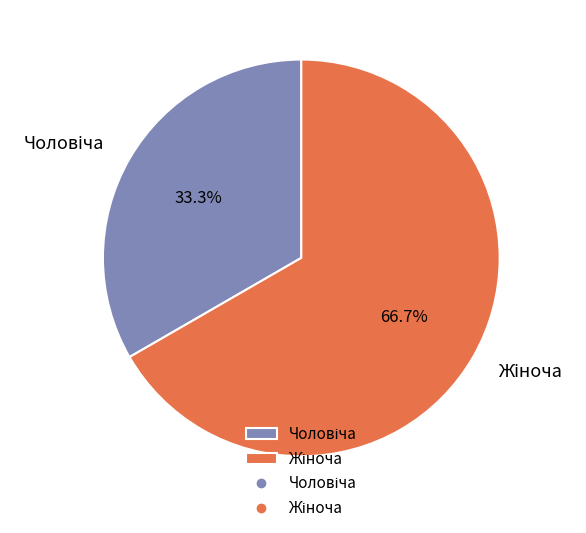

Is there a majority slice in this chart?

Yes